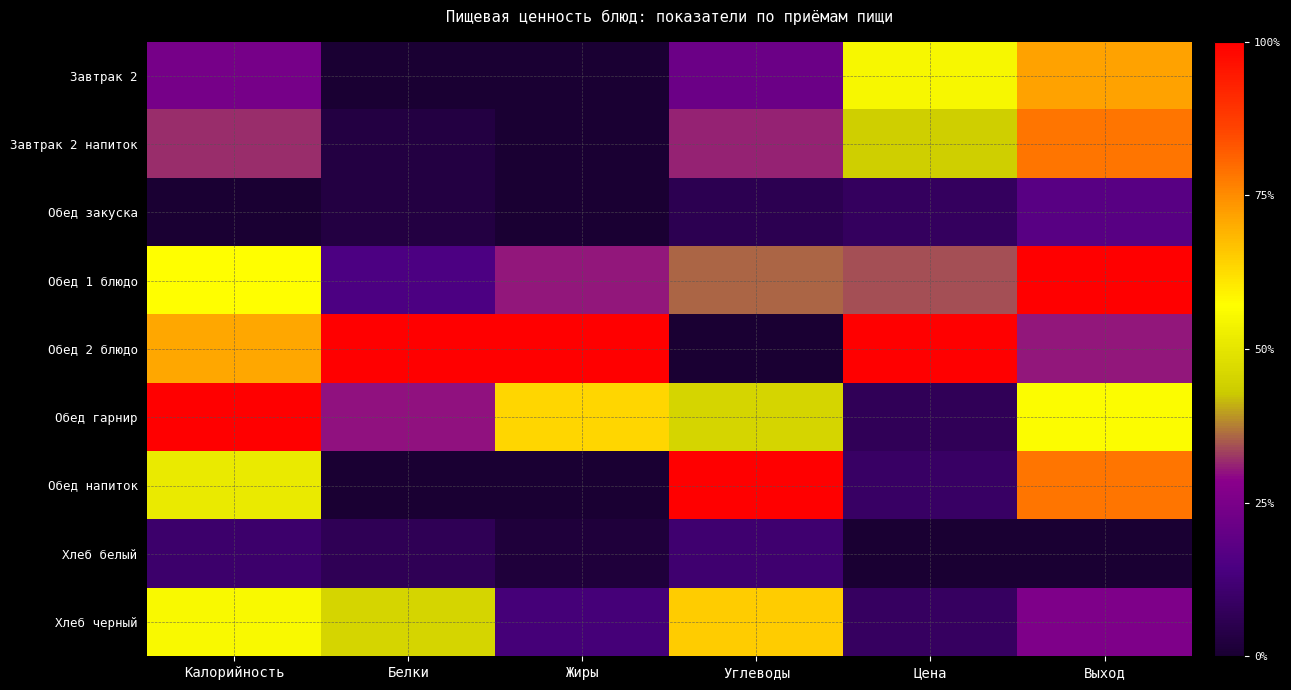

What is the total value across all series at Калорийность?

4.0